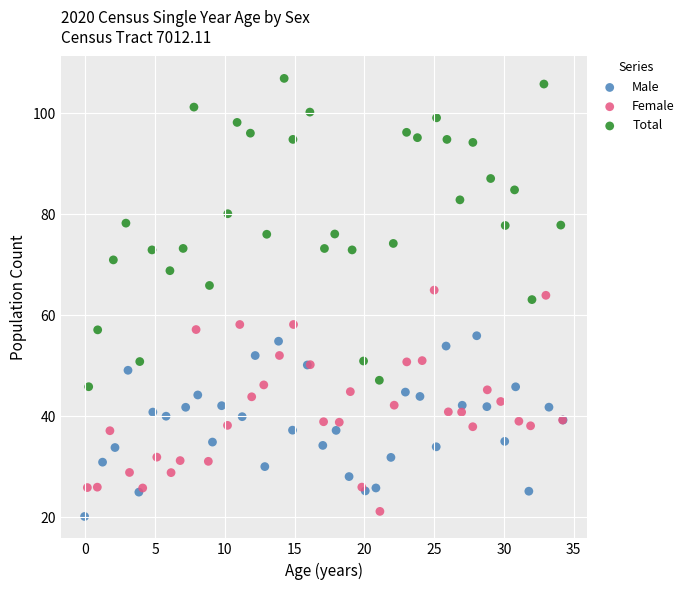

Which series contains the highest Y value?

Total